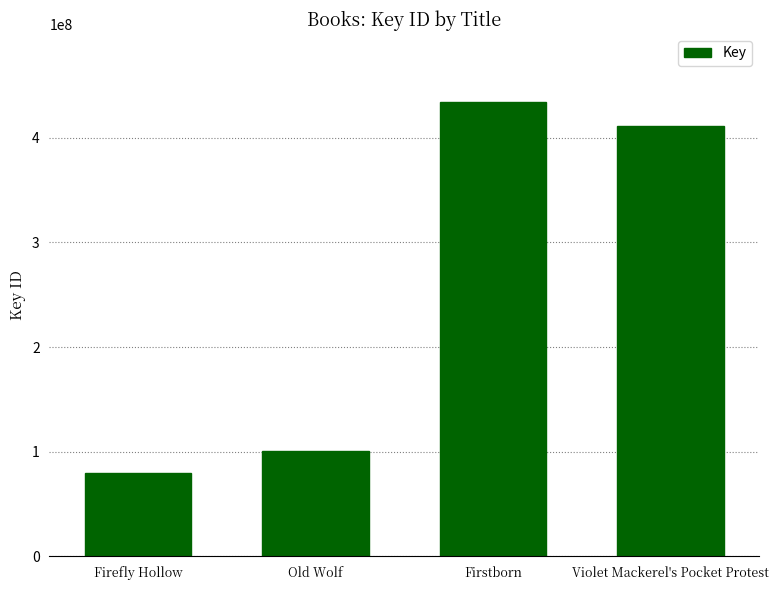

What is the label of the 4th bar from the right?

Firefly Hollow